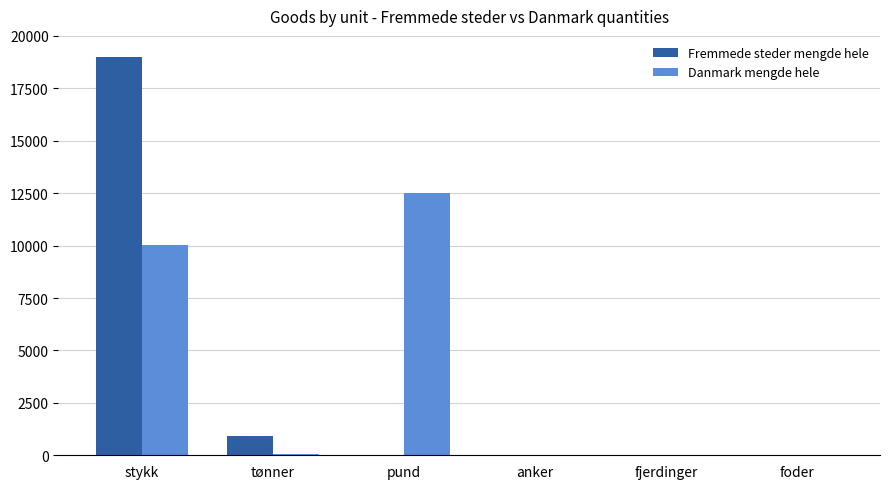

The value of Danmark mengde hele at foder is 6534. True or false?

False